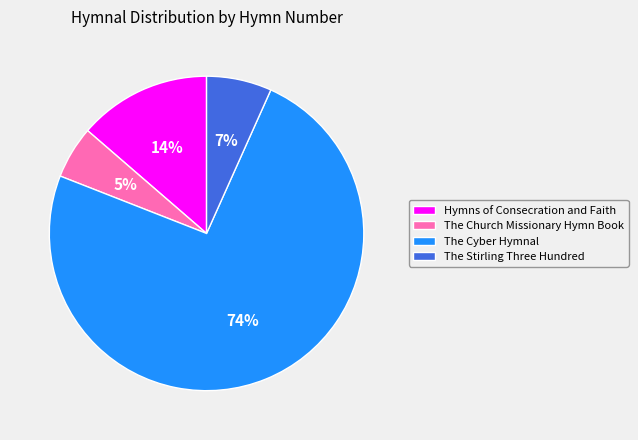

Is the sum of The Cyber Hymnal and The Church Missionary Hymn Book greater than half?

Yes